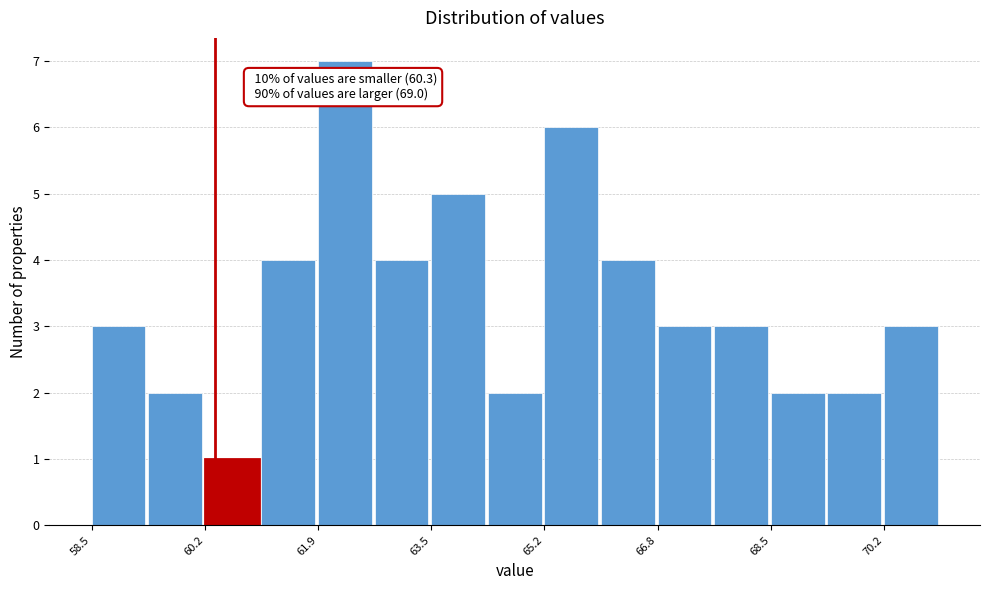

Over which range of the x-axis is the bar tallest?

61.8 to 62.6